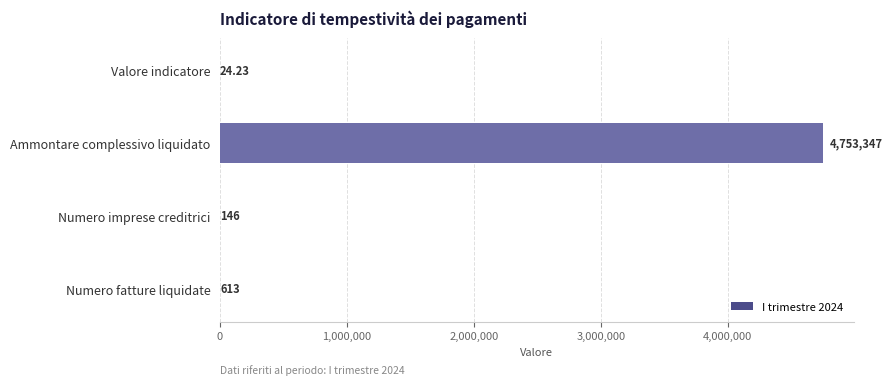

At which category does the chart reach its peak across all series?

Ammontare complessivo liquidato